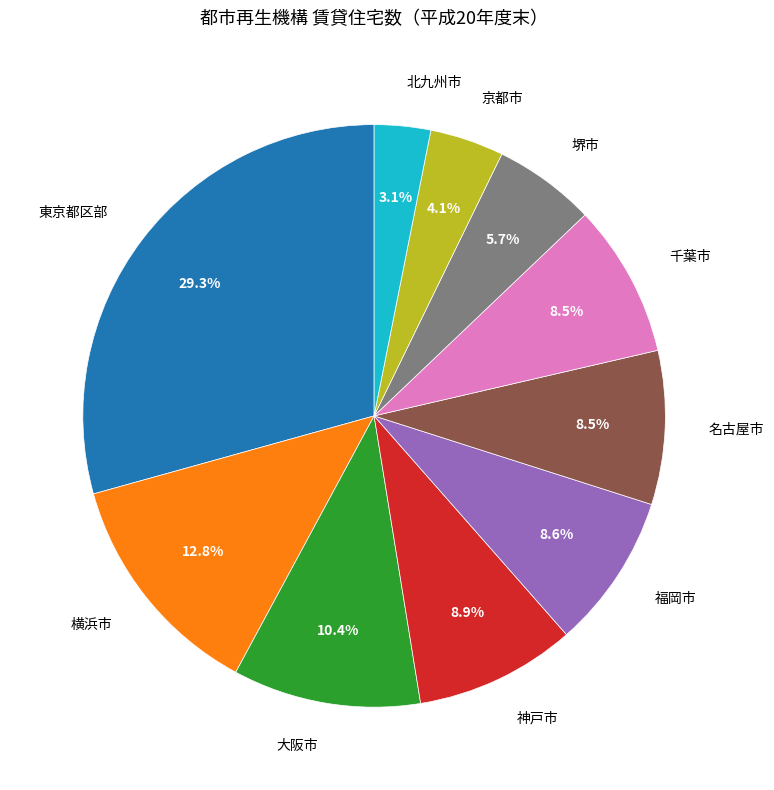

Does any single category account for the majority?

No